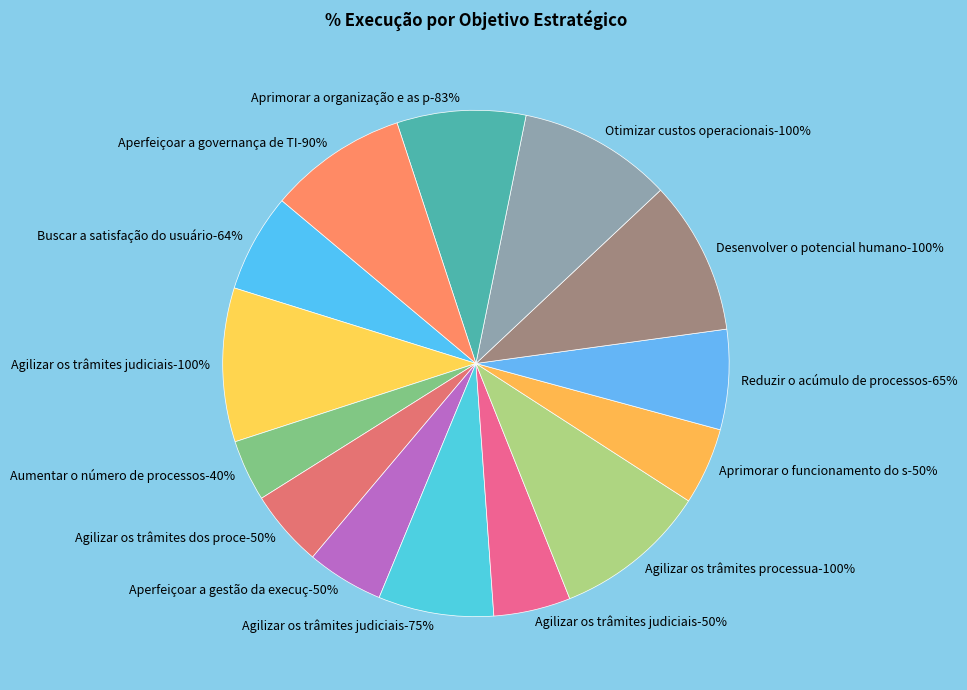

True or false: Agilizar os trâmites processuais na busca accounts for 19% of the total.

False